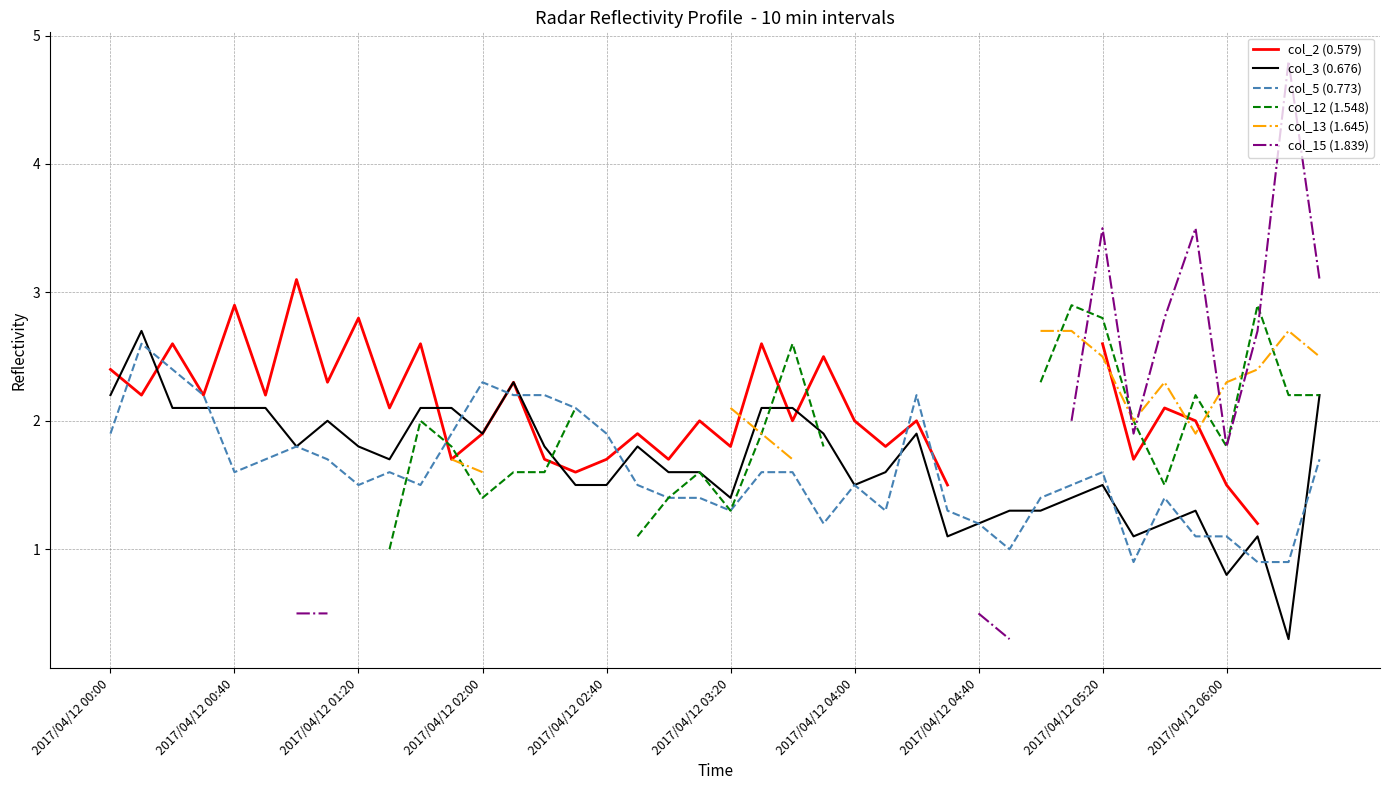

True or false: col_3 (0.676) has a value of 1.4 at 2017/04/12 03:20.

True